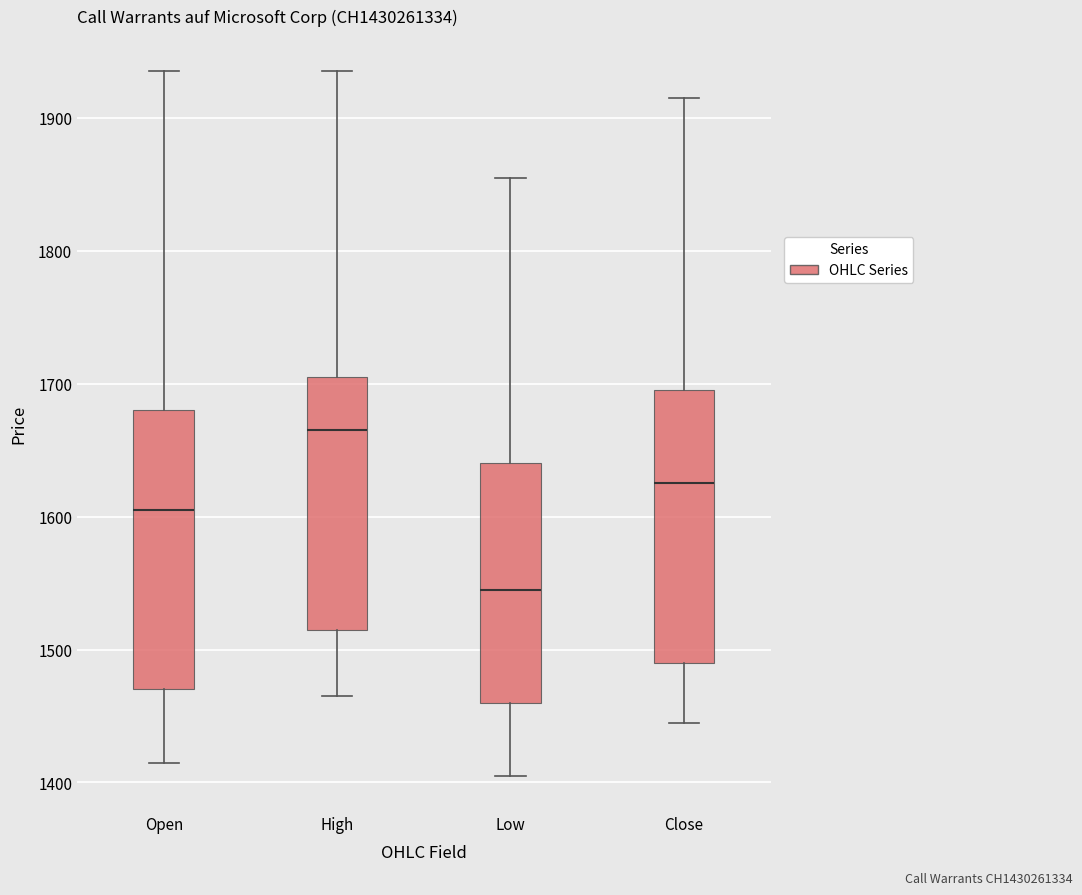

Reading left to right, read every box against the y-axis: the position of its median line, the range the box covers, and the ends of its whiskers. The values are not printed on the chart, so give them approximately, as read against the axis.

Open: median 1610, box 1470 to 1680, whiskers 1420 to 1940
High: median 1670, box 1520 to 1710, whiskers 1470 to 1940
Low: median 1550, box 1460 to 1640, whiskers 1410 to 1860
Close: median 1630, box 1490 to 1700, whiskers 1450 to 1920